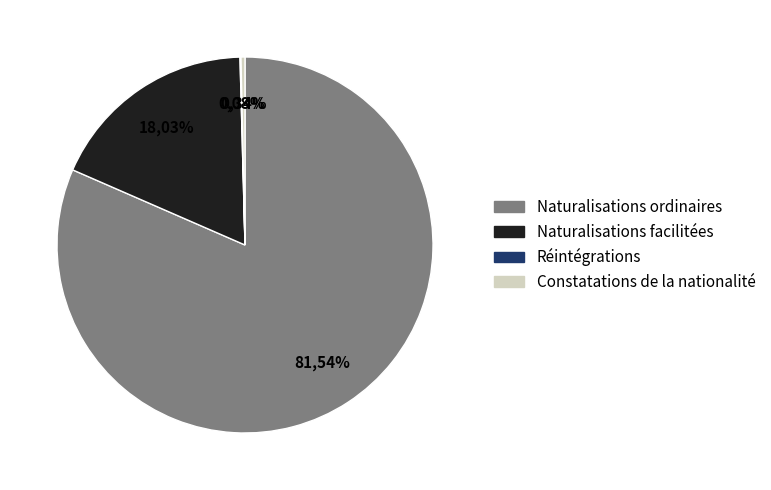

To the nearest percent, what is the combined percentage of Naturalisations facilitées and Constatations de la nationalité?

18%